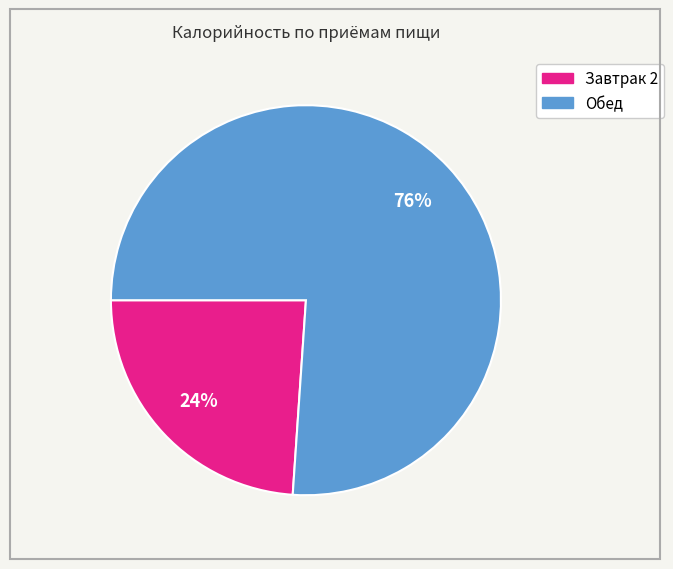

How many slices are in this pie chart?

2